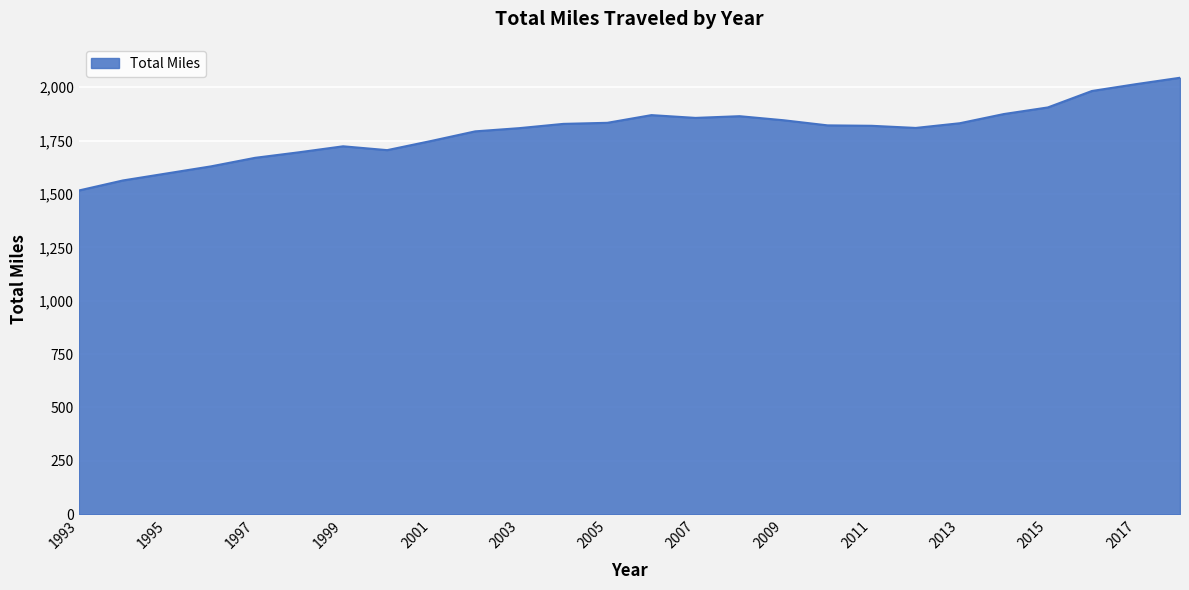

What is the minimum value shown in the chart?

1516